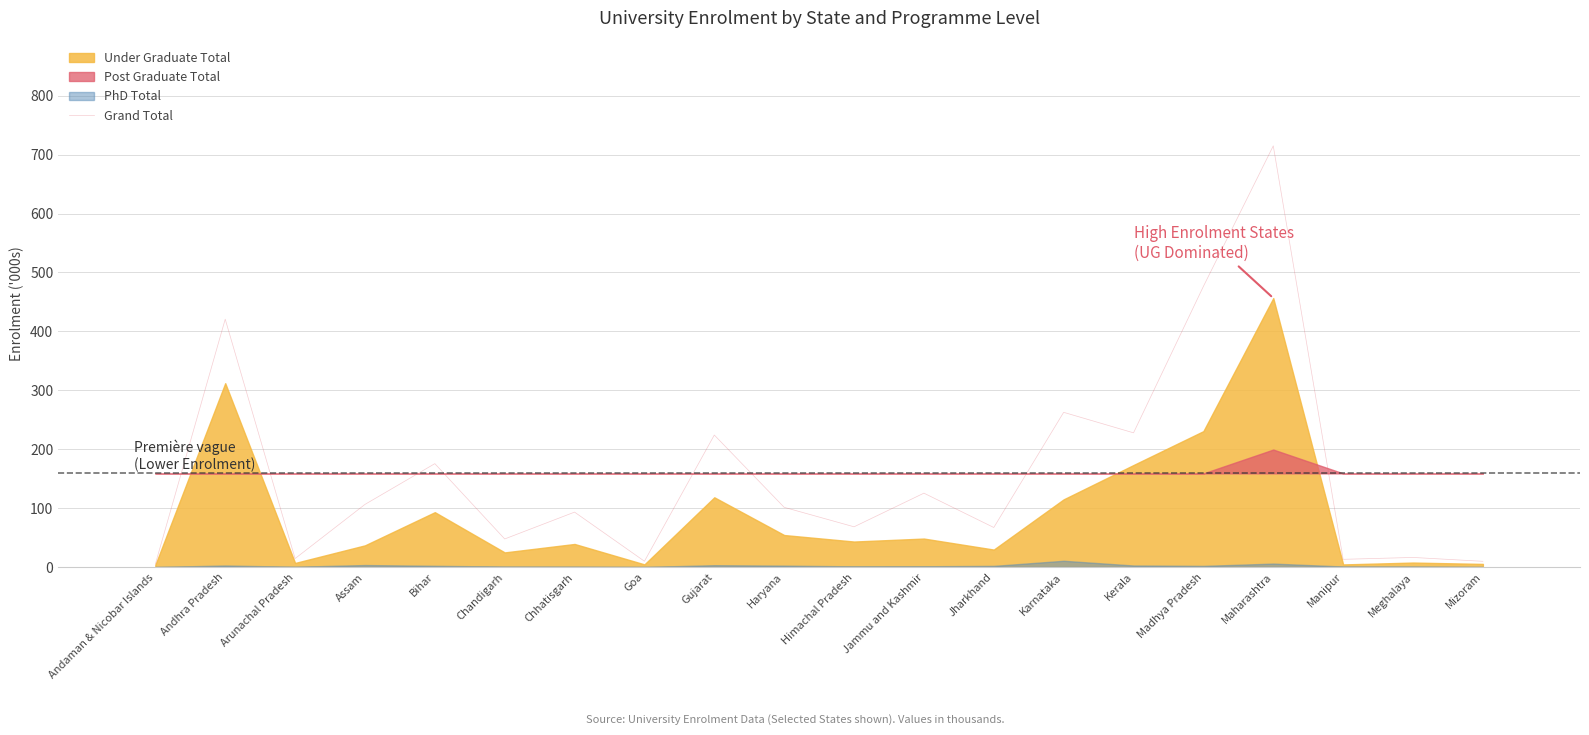

What is the minimum value shown in the chart?

4.9